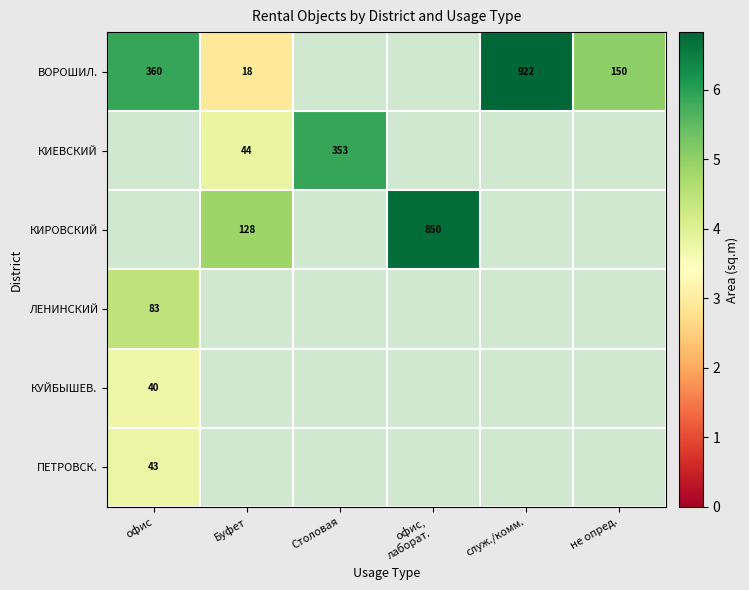

Which has a higher value, офис or офис,
лаборат.?

офис,
лаборат.